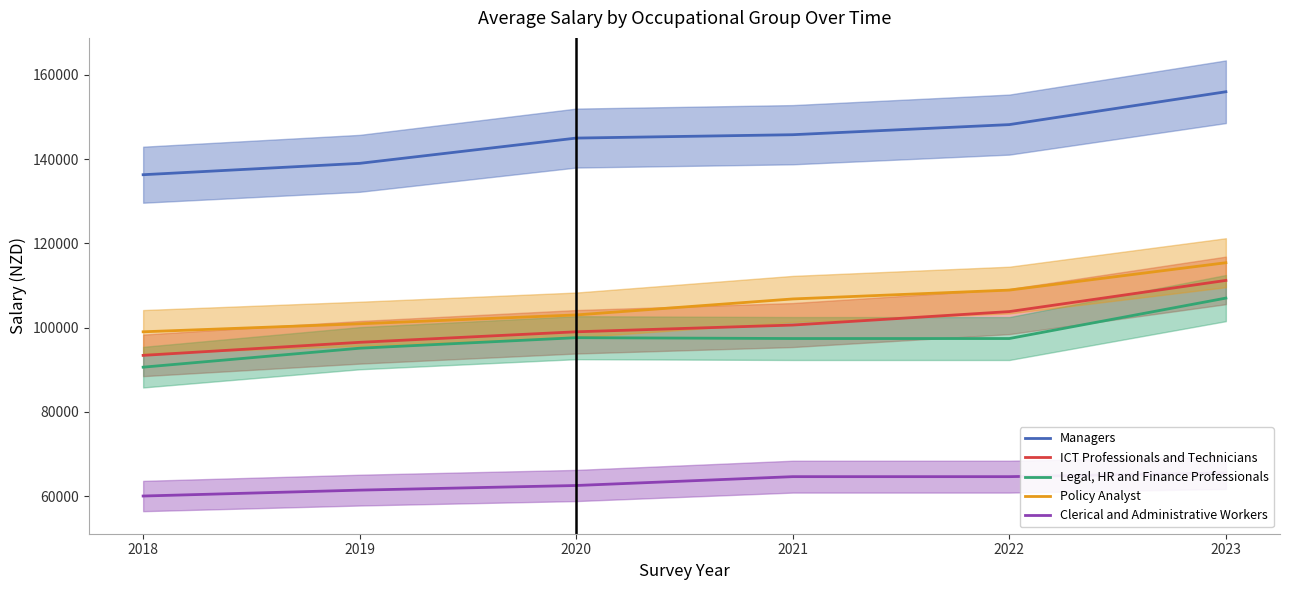

What is the value of the Managers point at the 1st from the left?

136300